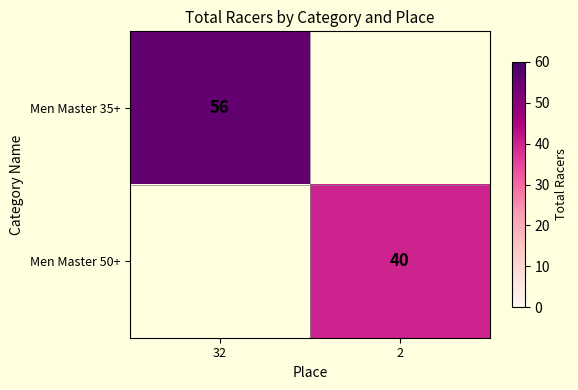

The Men Master 50+ series shows 40 at 2. True or false?

True